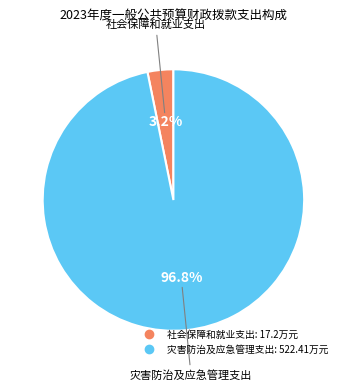

To the nearest percent, what is the average slice percentage?

50%